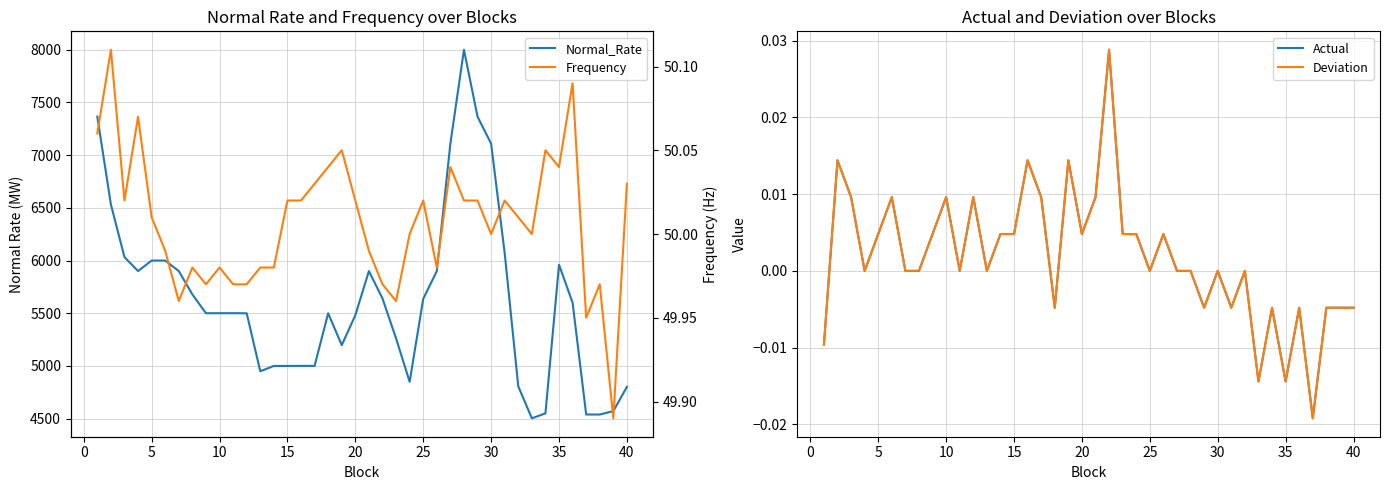

The value of Normal_Rate at 20 is 3303.1. True or false?

False